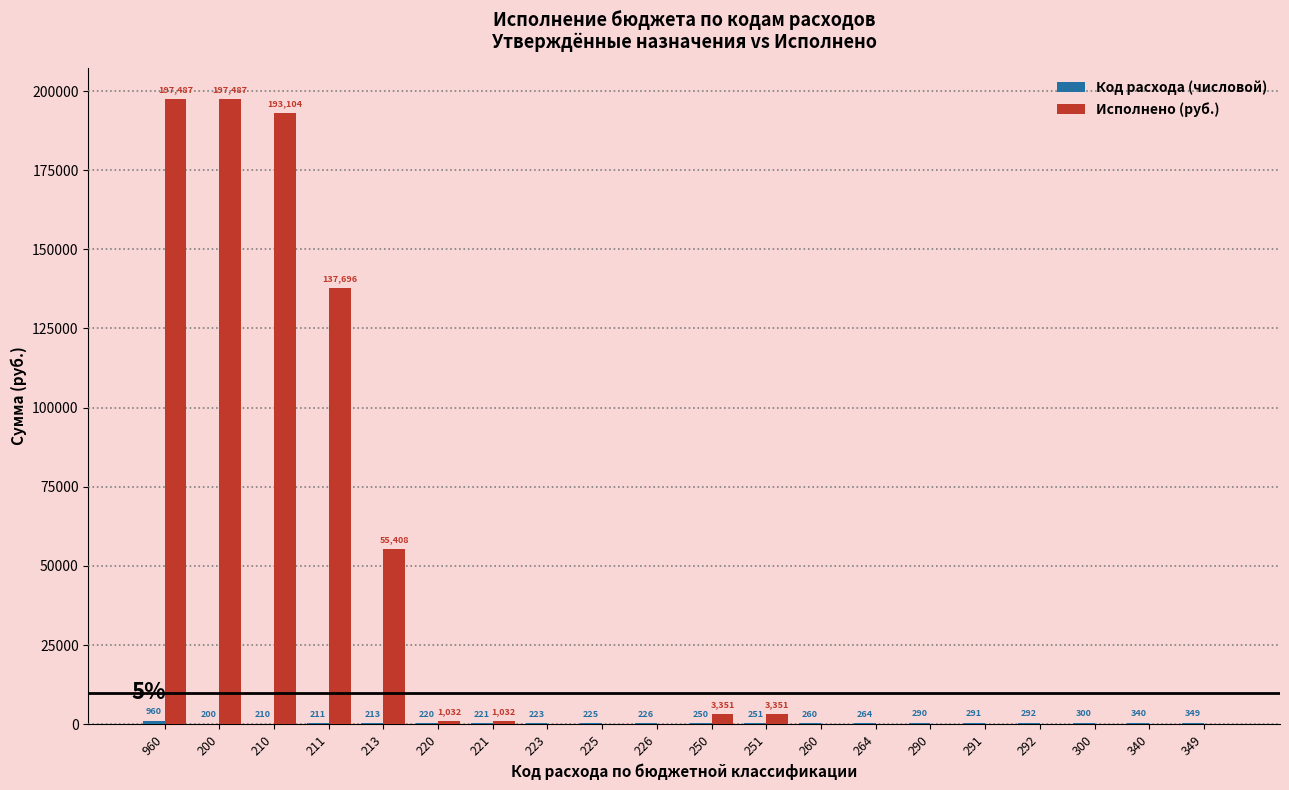

What value does the Исполнено (руб.) series have at 213?

55407.8